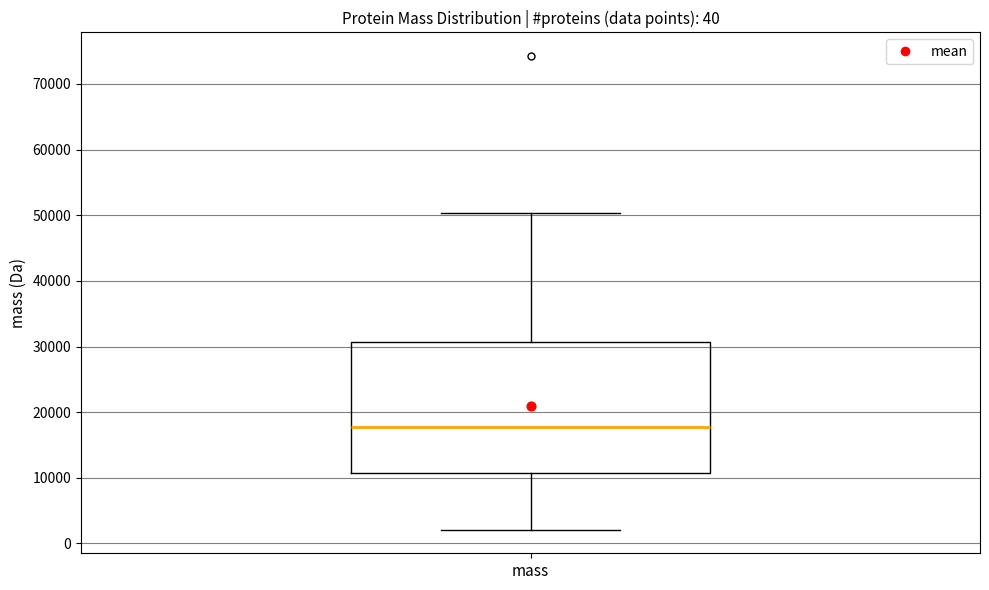

Where does the median line of the box for mass sit on the y-axis? The values are not printed on the chart, so give them approximately, as read against the axis.

18000